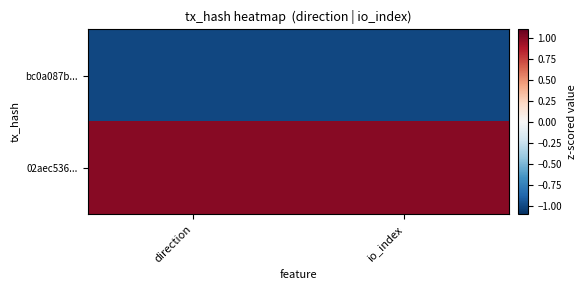

Reading left to right, extract all data points from this chart.

bc0a087b...: direction=-1	io_index=-1
02aec536...: direction=1	io_index=1